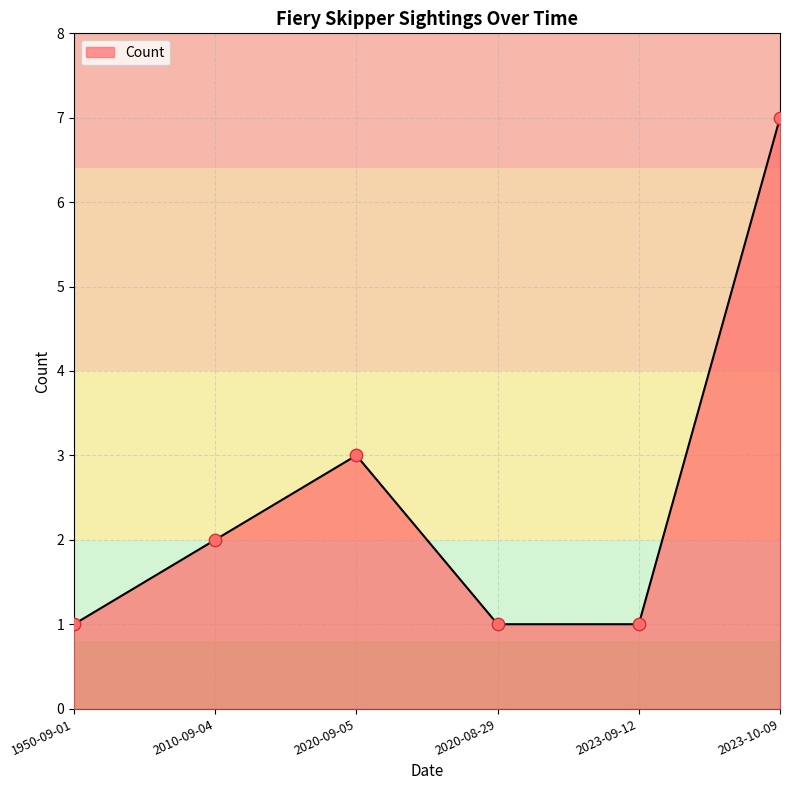

Between 2020-09-05 and 2020-08-29, which is larger?

2020-09-05